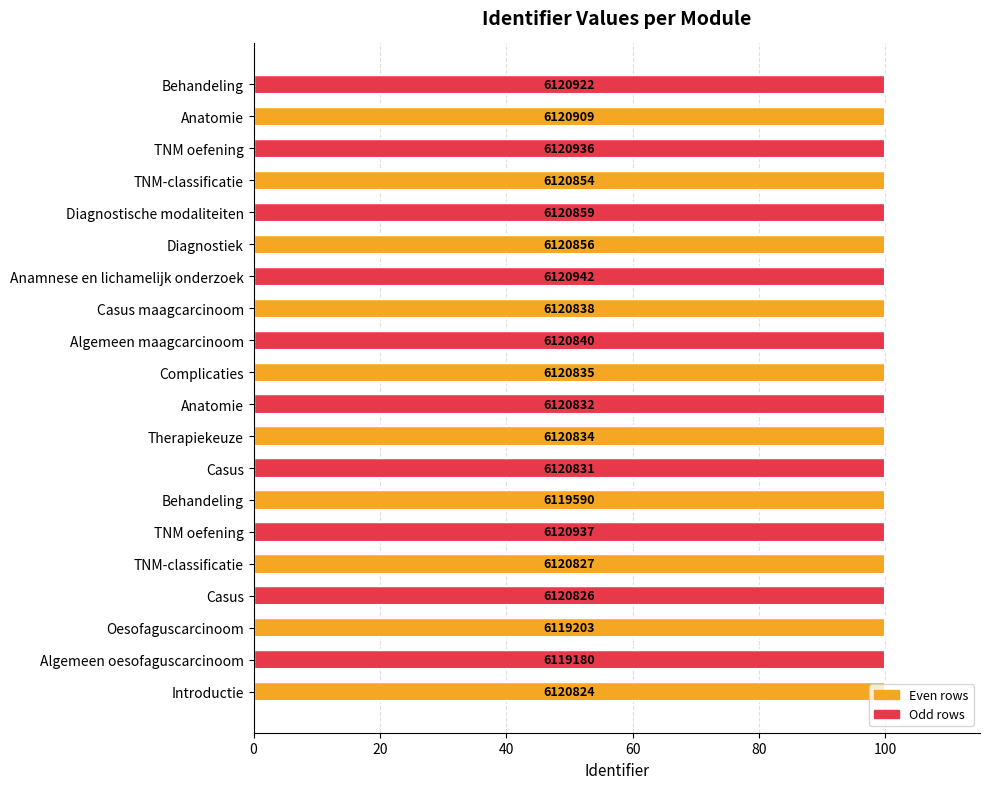

What is the average value?

100.0